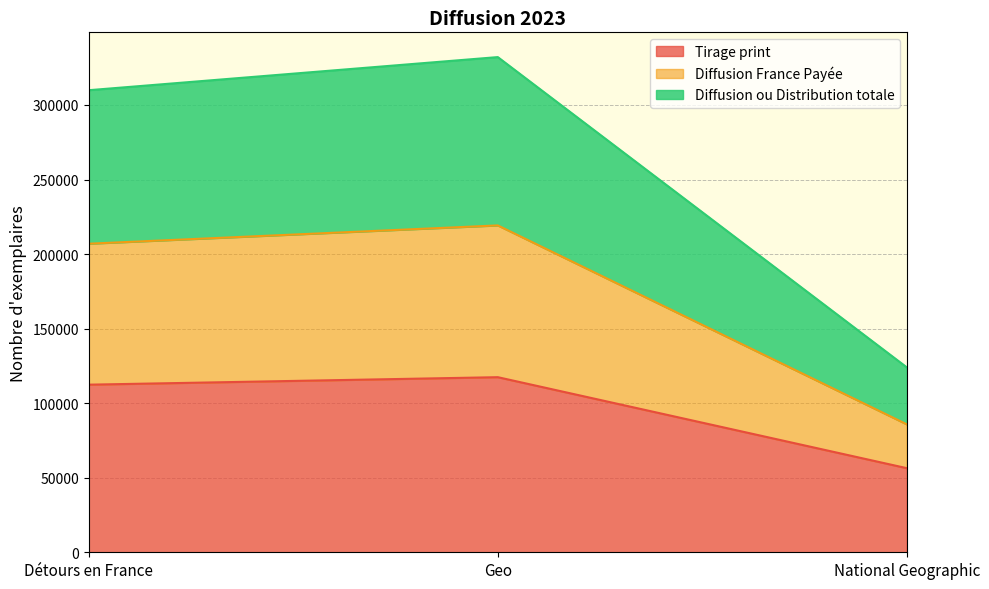

How many distinct data groups are displayed?

3